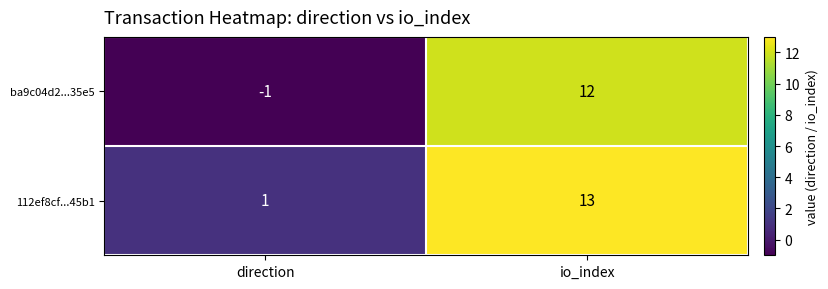

Rank the series by their maximum value, from highest to lowest.

112ef8cf...45b1, ba9c04d2...35e5